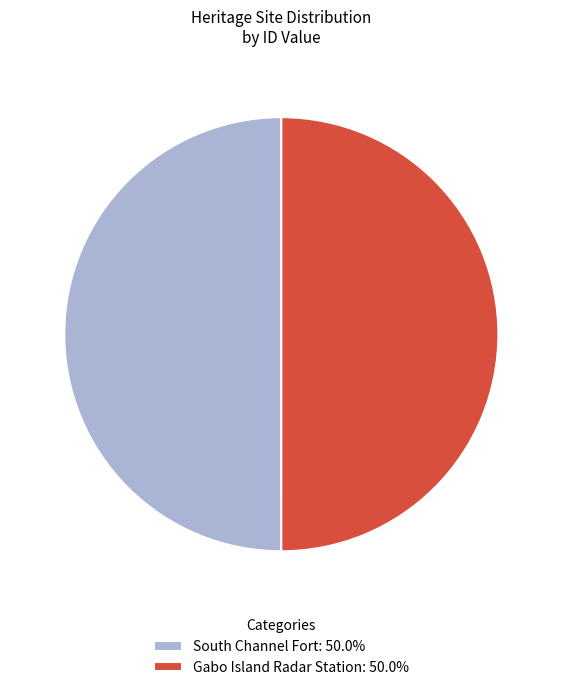

Is the sum of South Channel Fort and Gabo Island Radar Station greater than half?

Yes